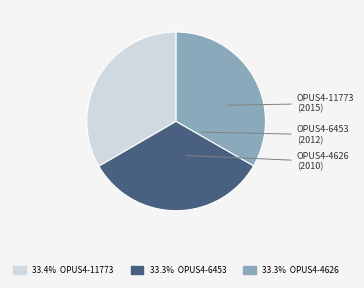

How many segments does this pie chart have?

3